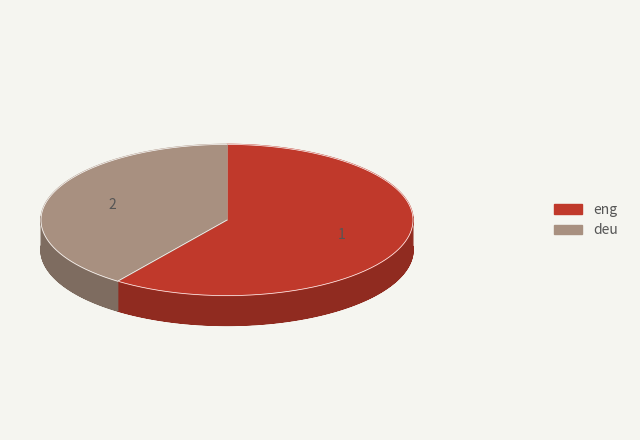

What is the ratio of the value at eng to the value at deu?

1.5